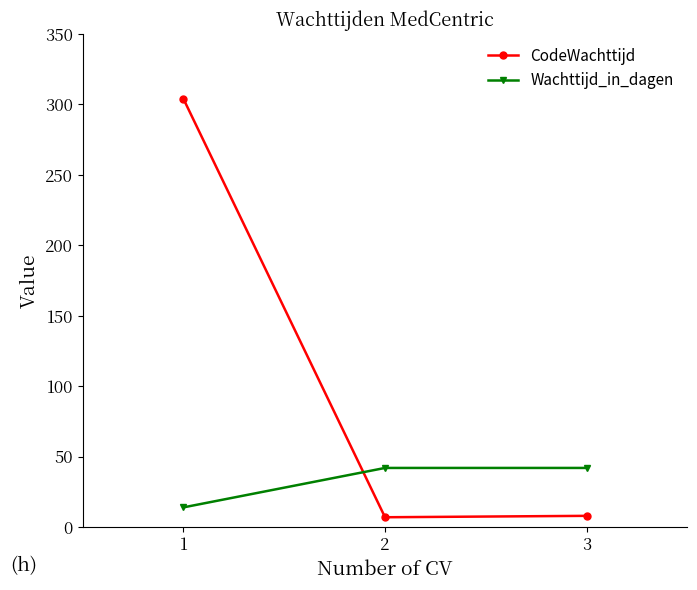

Rank the series by their maximum value, from highest to lowest.

CodeWachttijd, Wachttijd_in_dagen